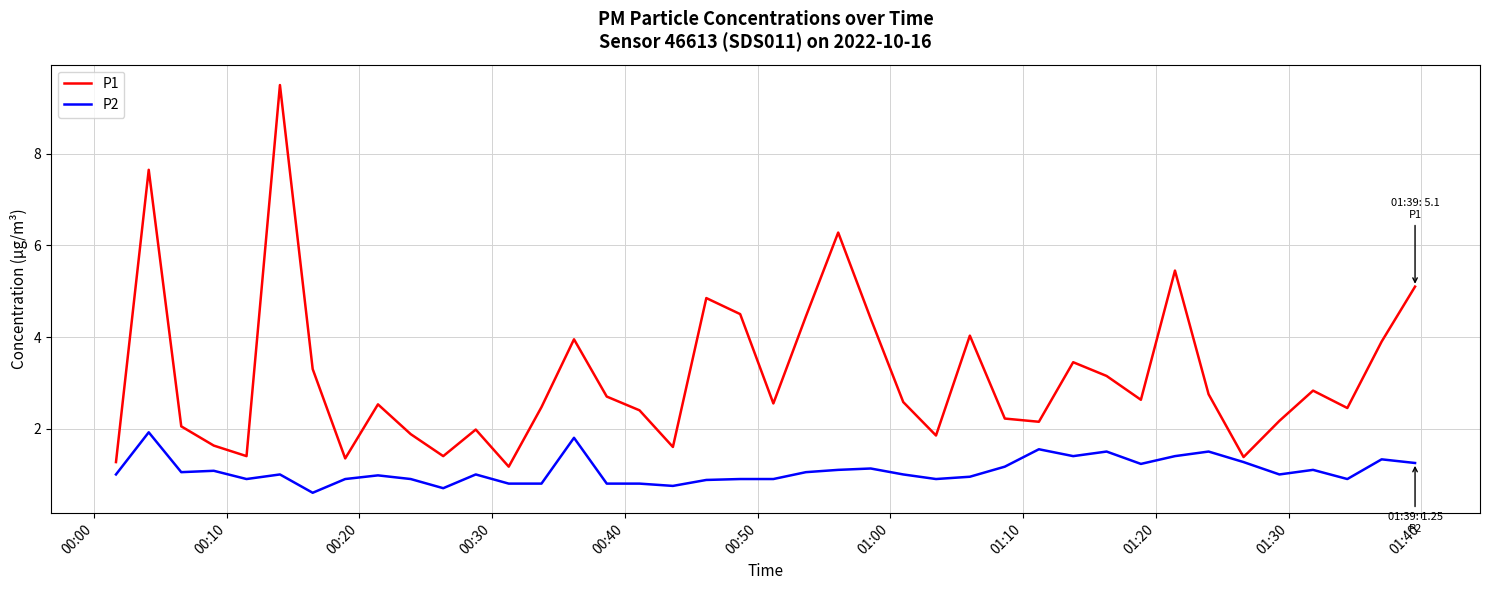

What is the greatest value displayed?

9.5